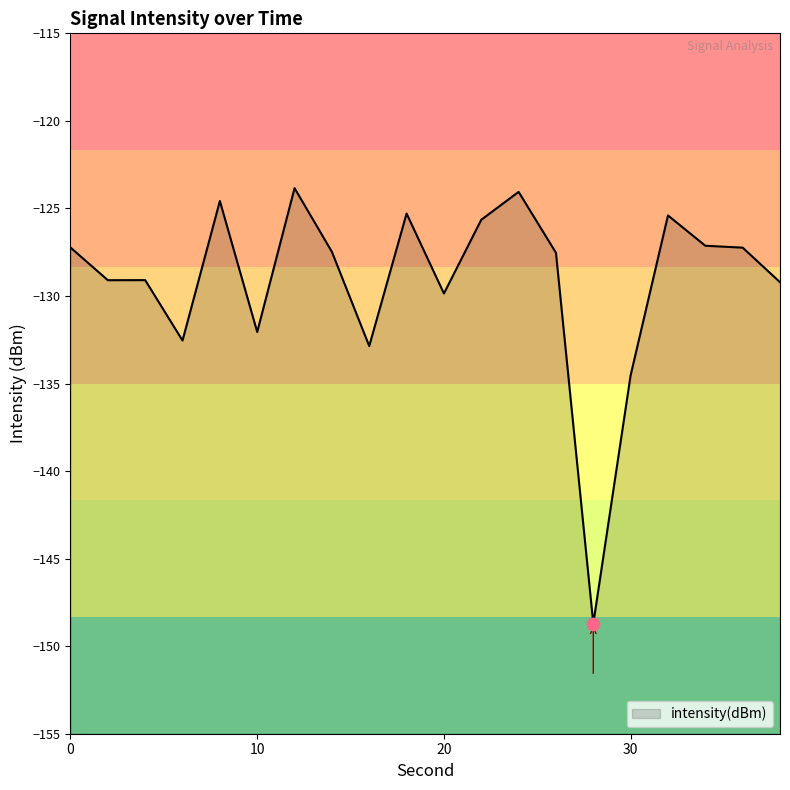

What is the change in value from 0 to 10?

-4.8